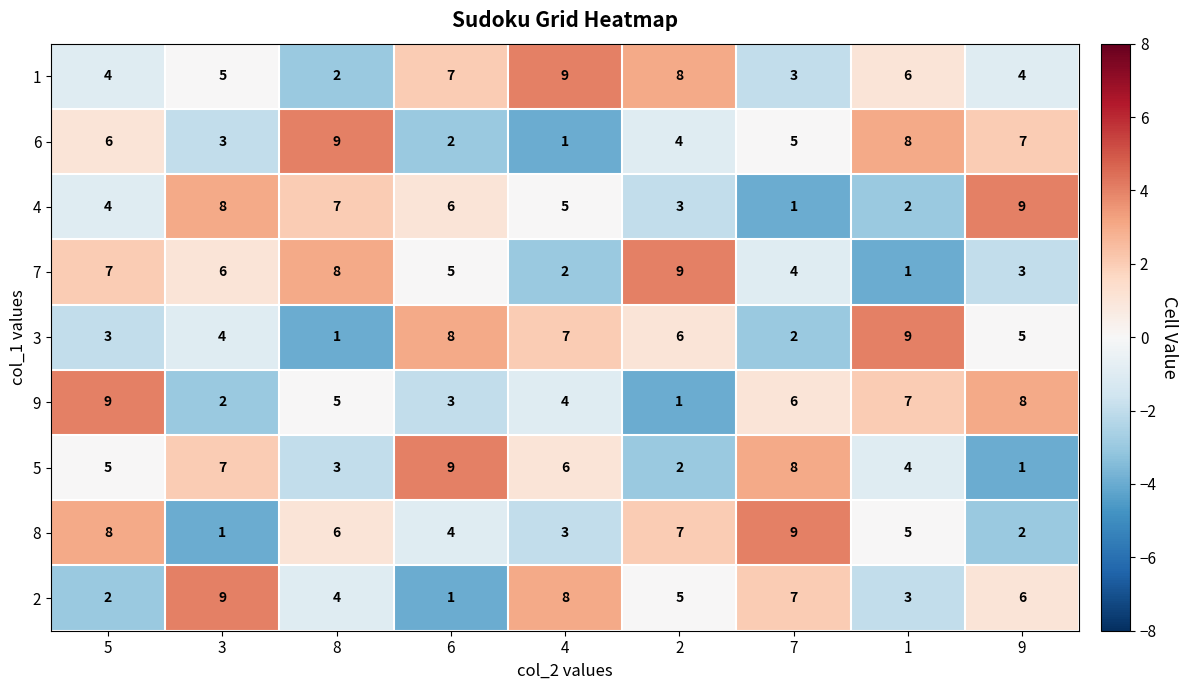

What is the sum of all 4 values?

45